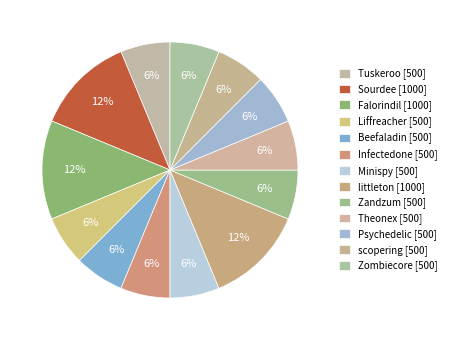

How many segments does this pie chart have?

13